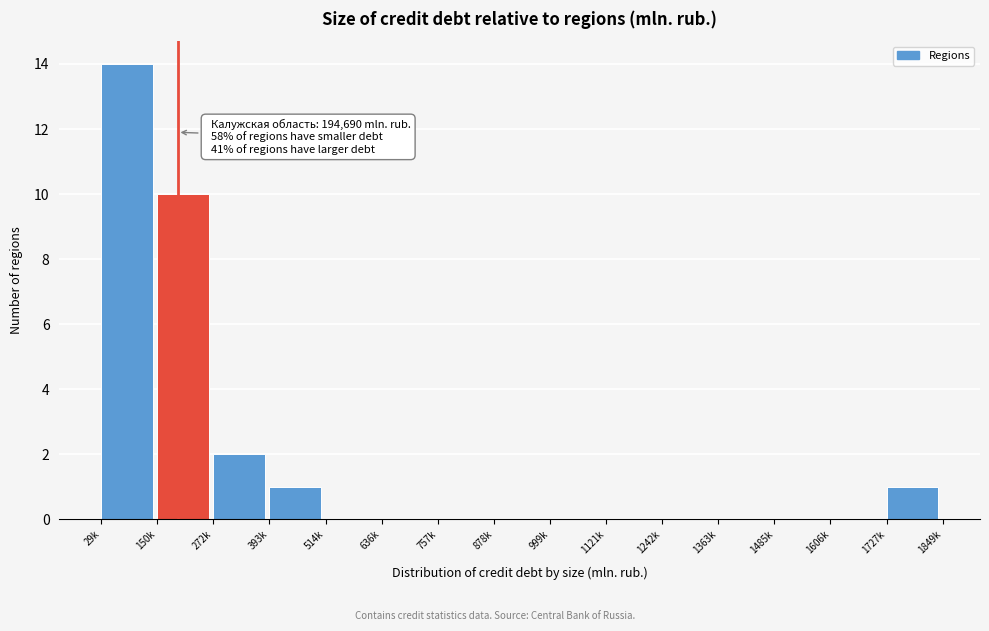

Reading left to right, extract all data points from this chart.

29k=14	150k=10	272k=2	393k=1	514k=0	636k=0	757k=0	878k=0	999k=0	1121k=0	1242k=0	1363k=0	1485k=0	1606k=0	1727k=1